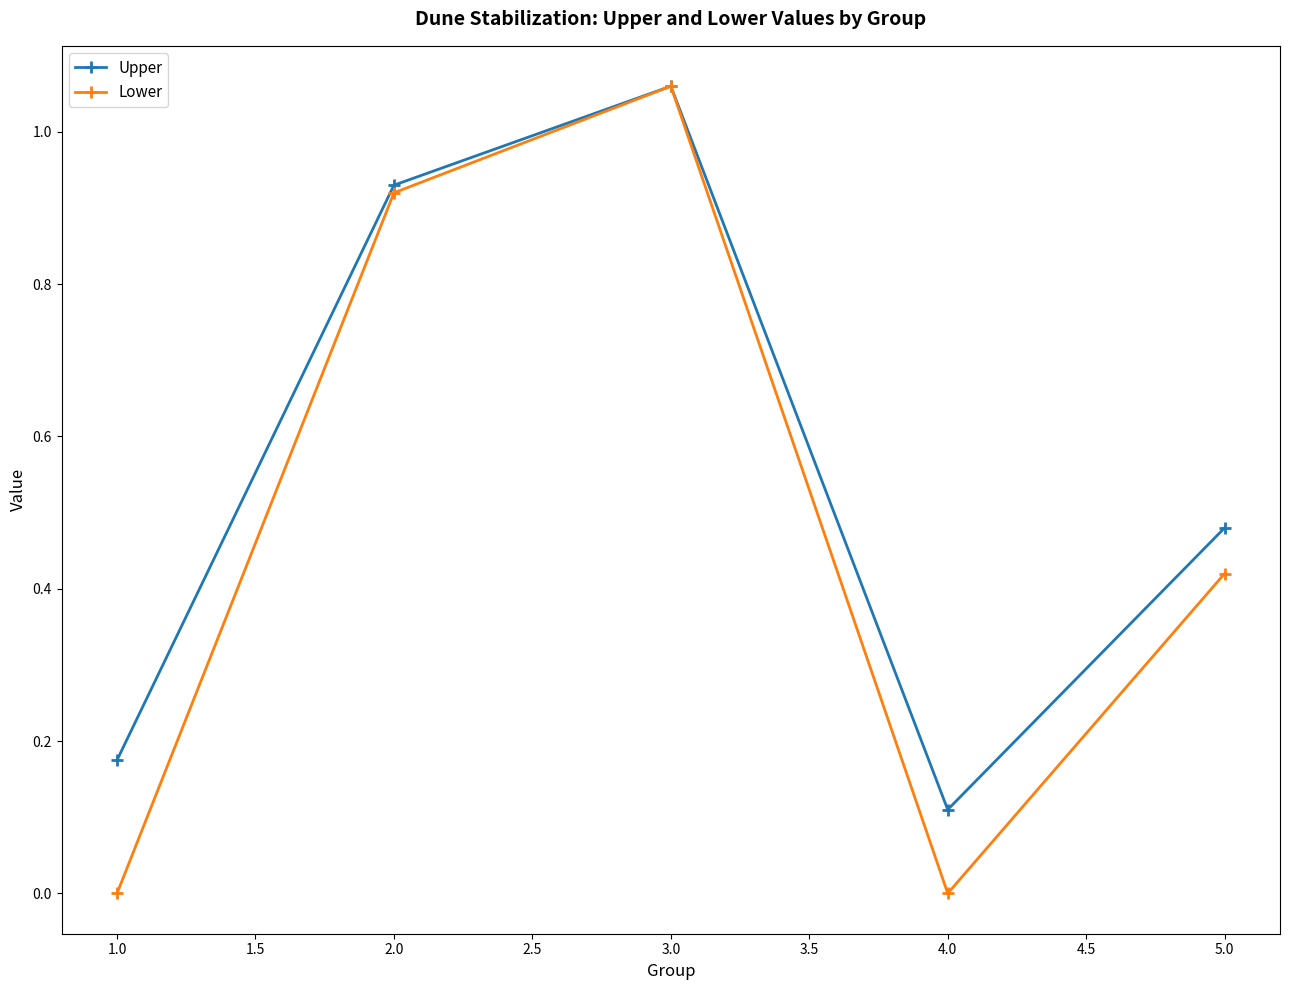

Which series changed the most between 2.0 and 4.0?

Lower